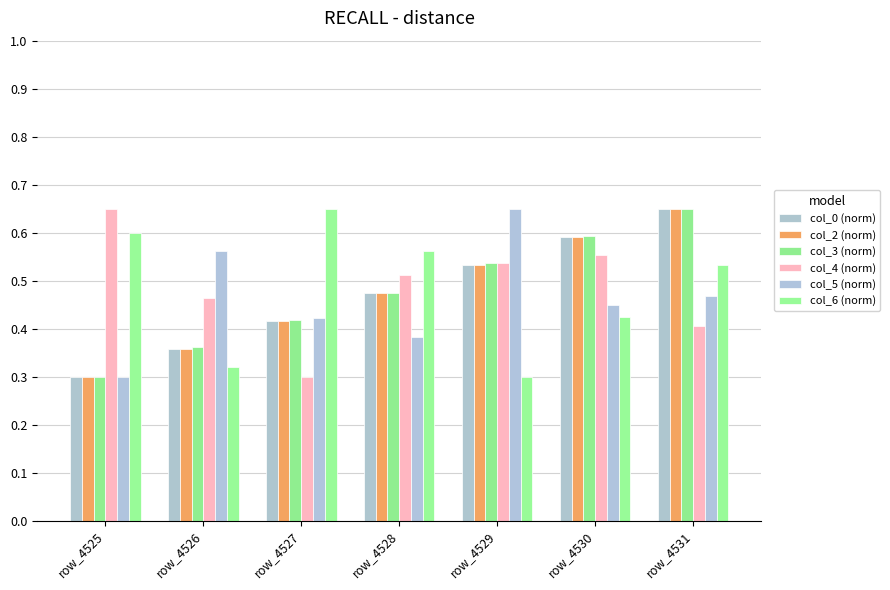

What is the spread (max minus min) of values at row_4525?

0.3